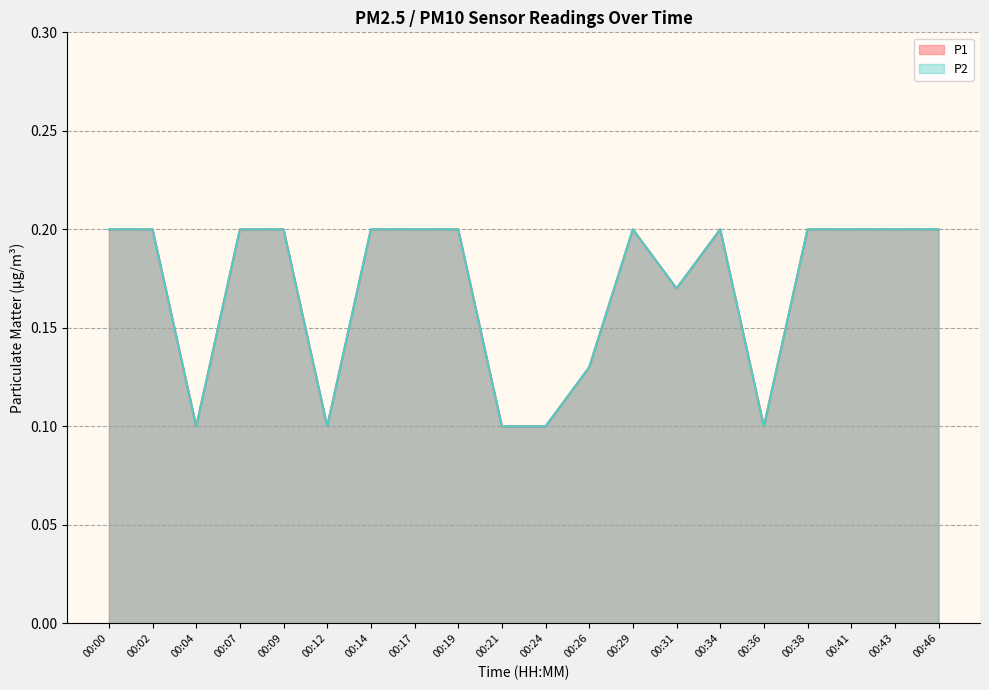

At which label does P2 reach its minimum?

00:04